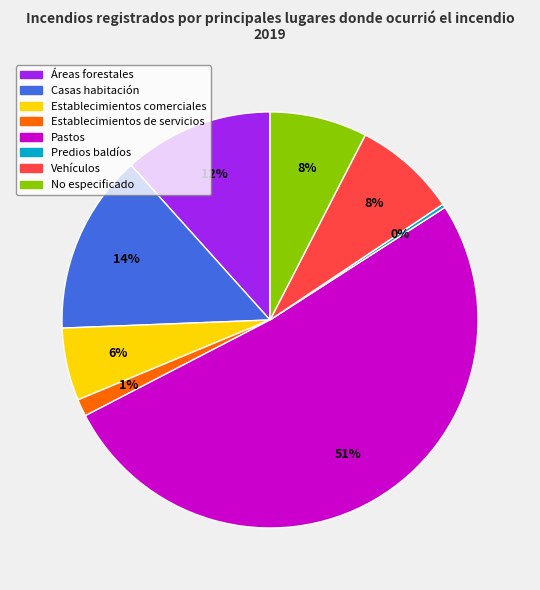

Which slice is the largest?

Pastos